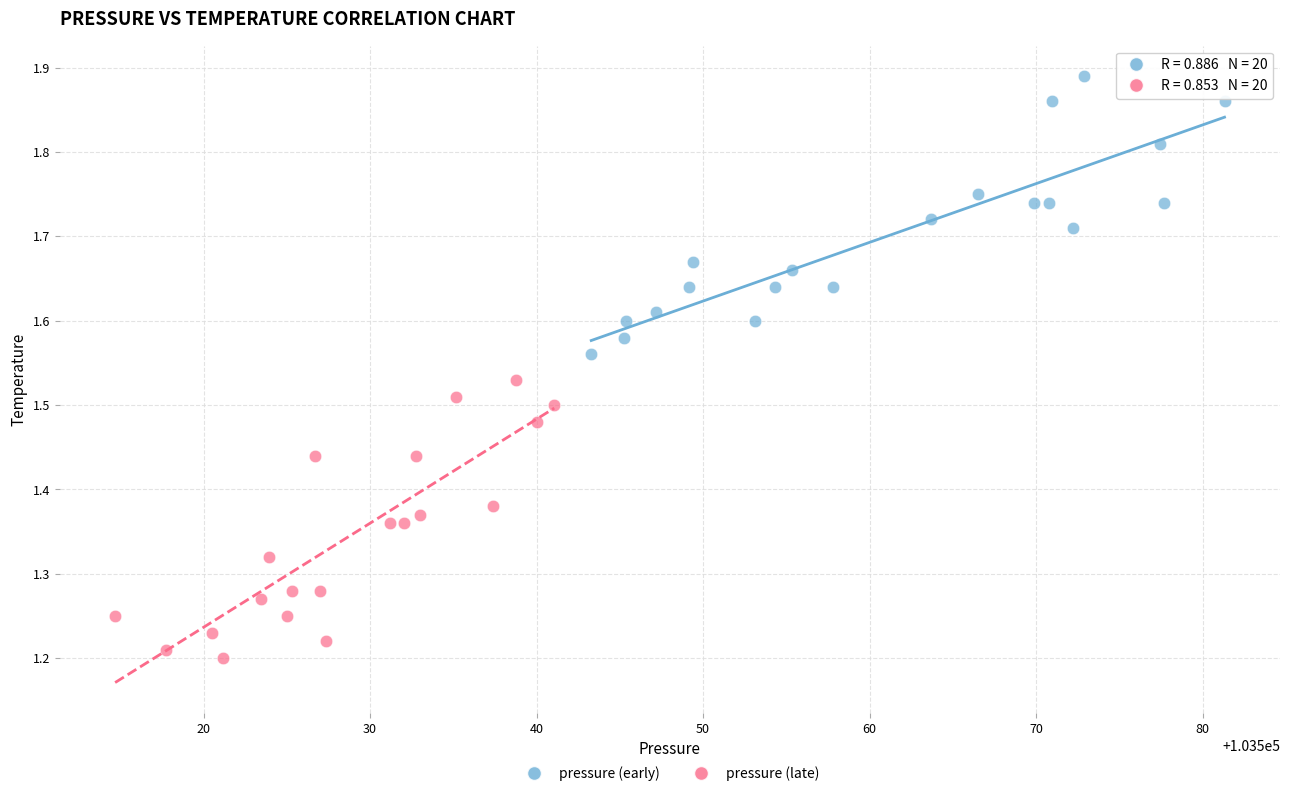

Which series contains the lowest Y value?

pressure (late)